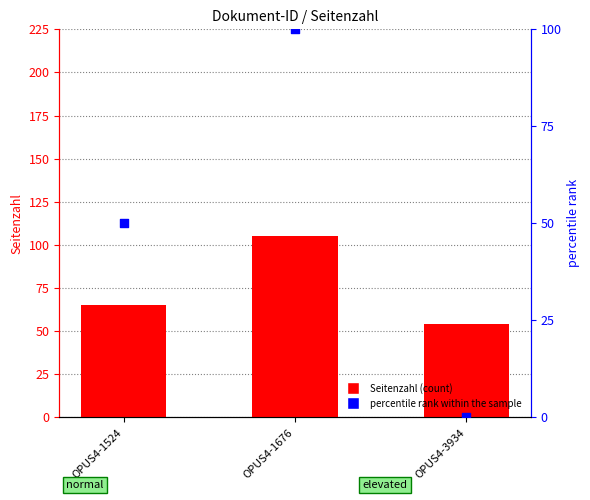

What are all the series names shown in the legend?

Seitenzahl, percentile rank within the sample